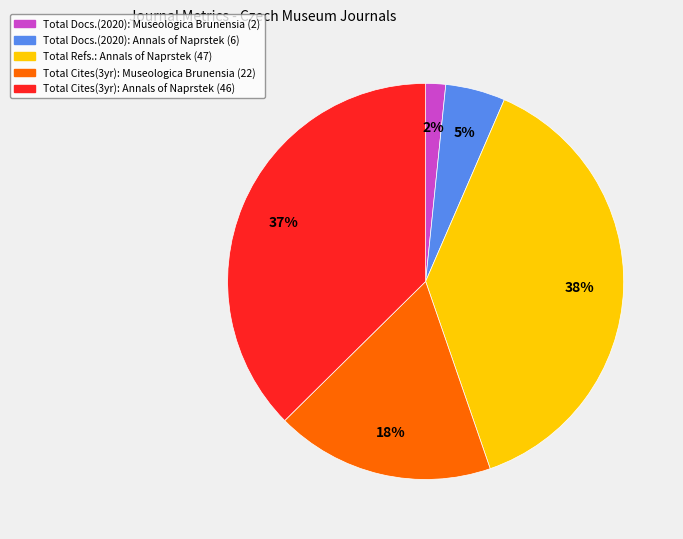

To the nearest percent, what is the average slice percentage?

20%